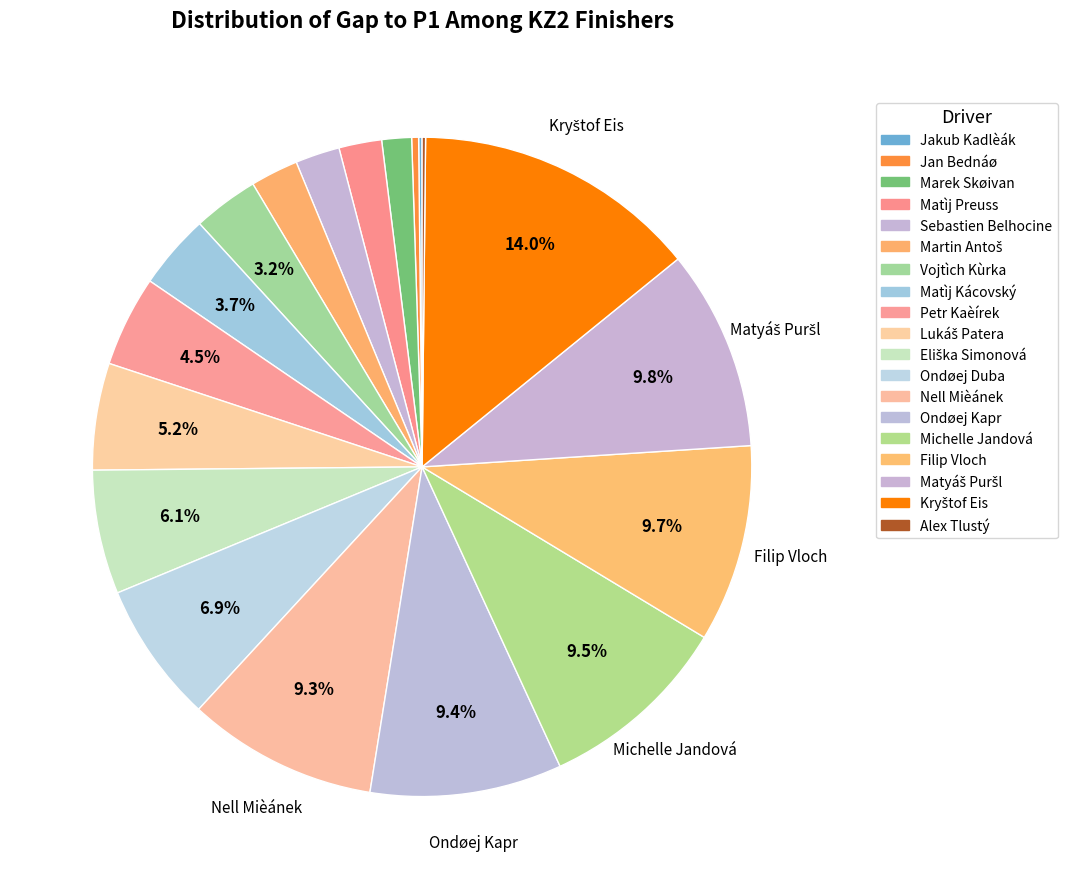

True or false: Filip Vloch accounts for 22% of the total.

False